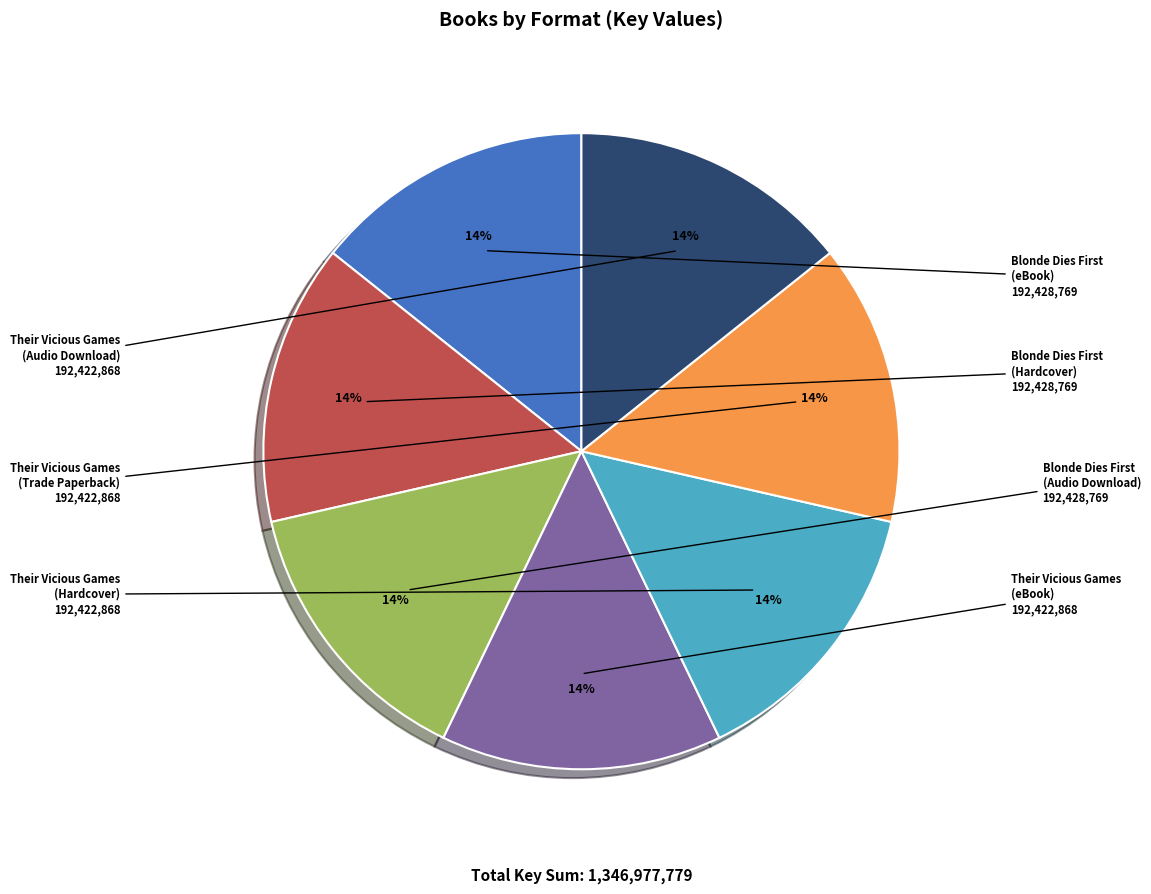

How many slices are in this pie chart?

7